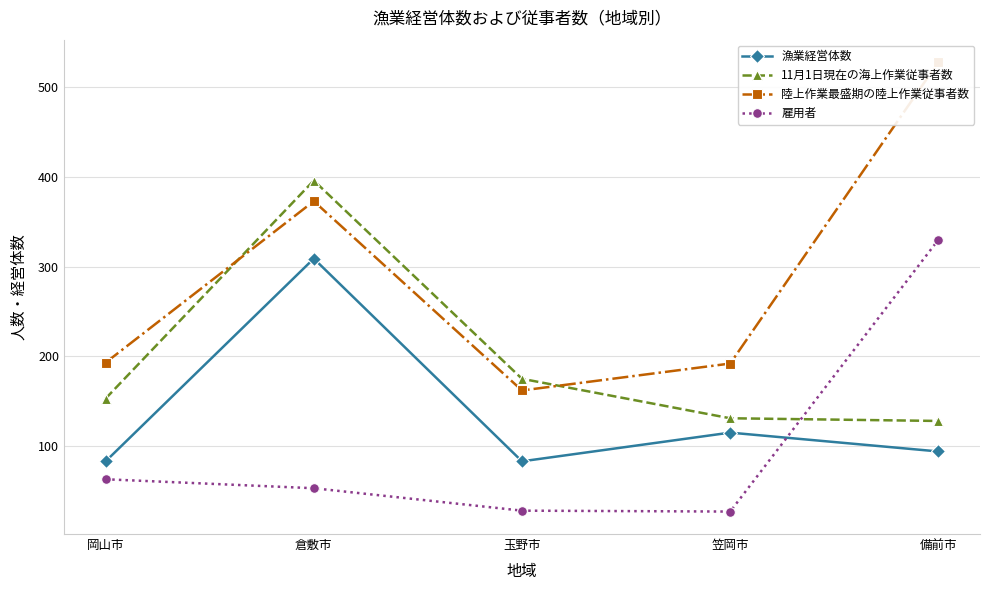

What is the minimum value for 漁業経営体数?

83